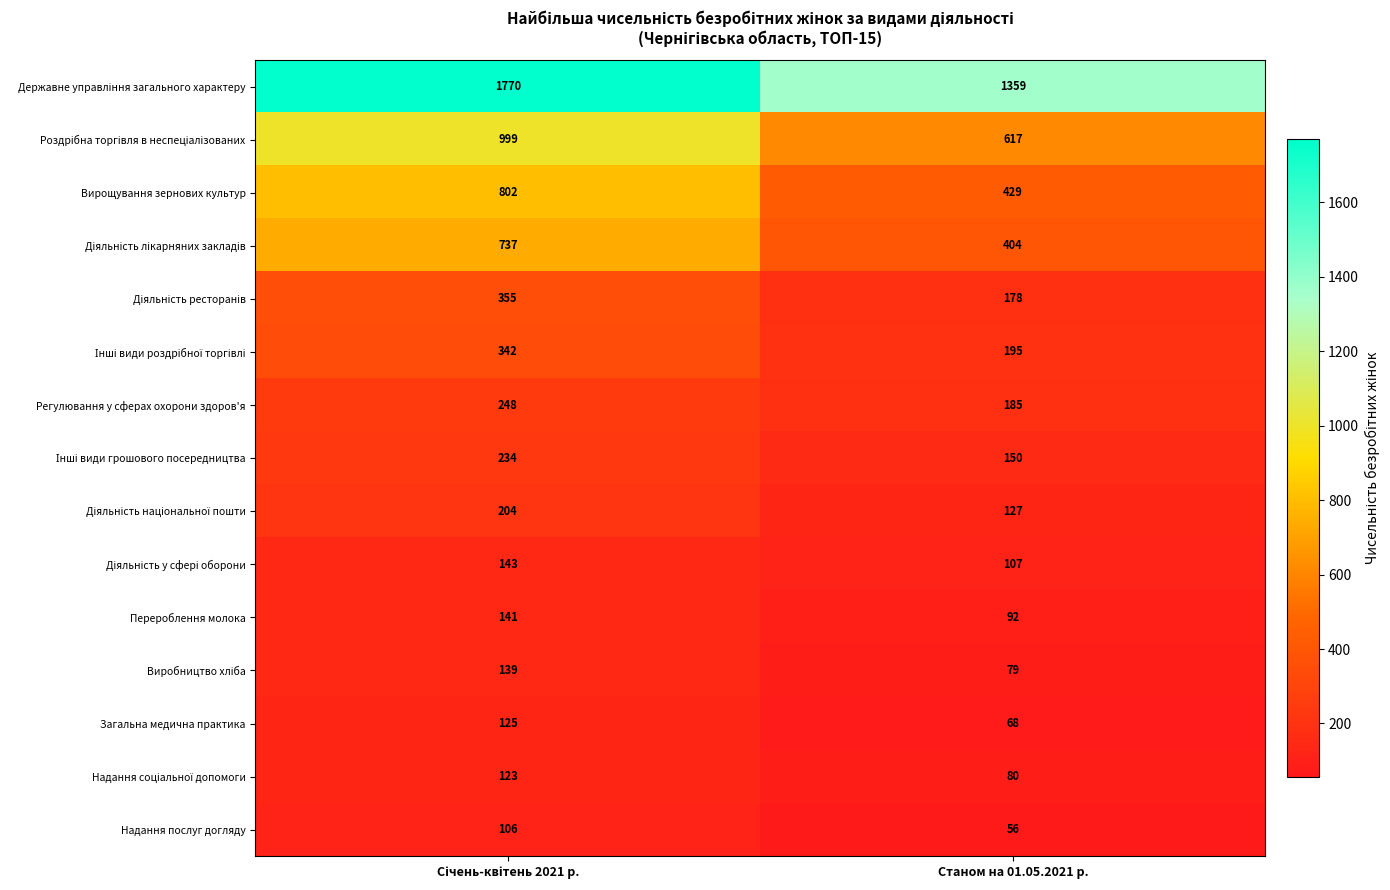

Which label corresponds to the smallest value in the chart?

Станом на 01.05.2021 р.